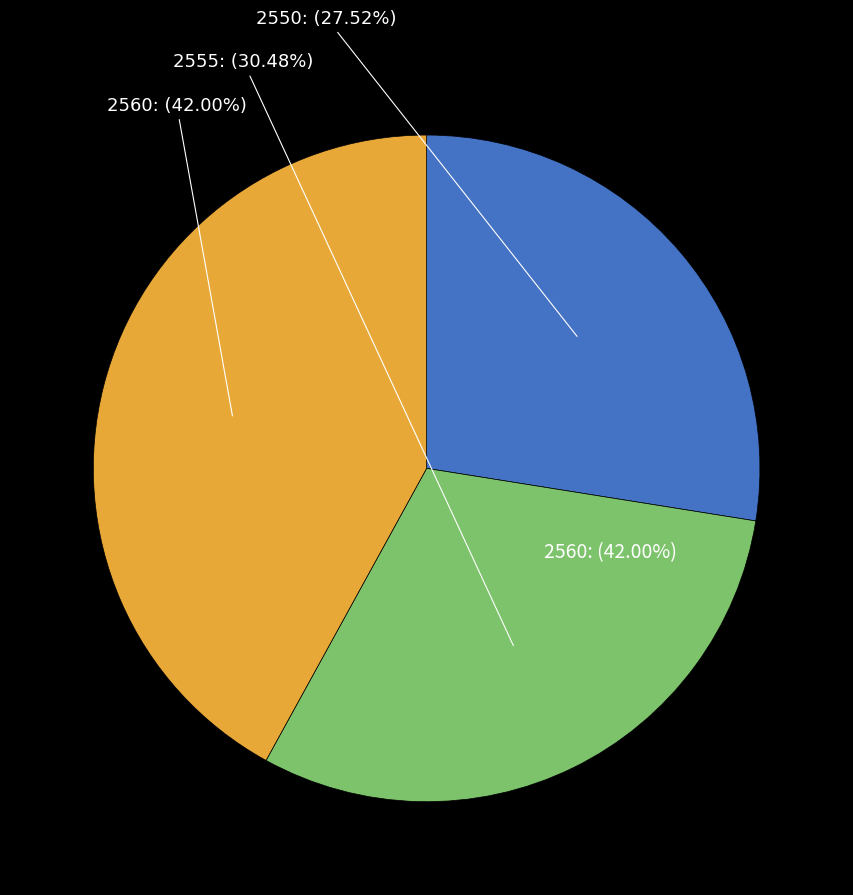

To the nearest percent, what percentage of the pie is 2555?

30%